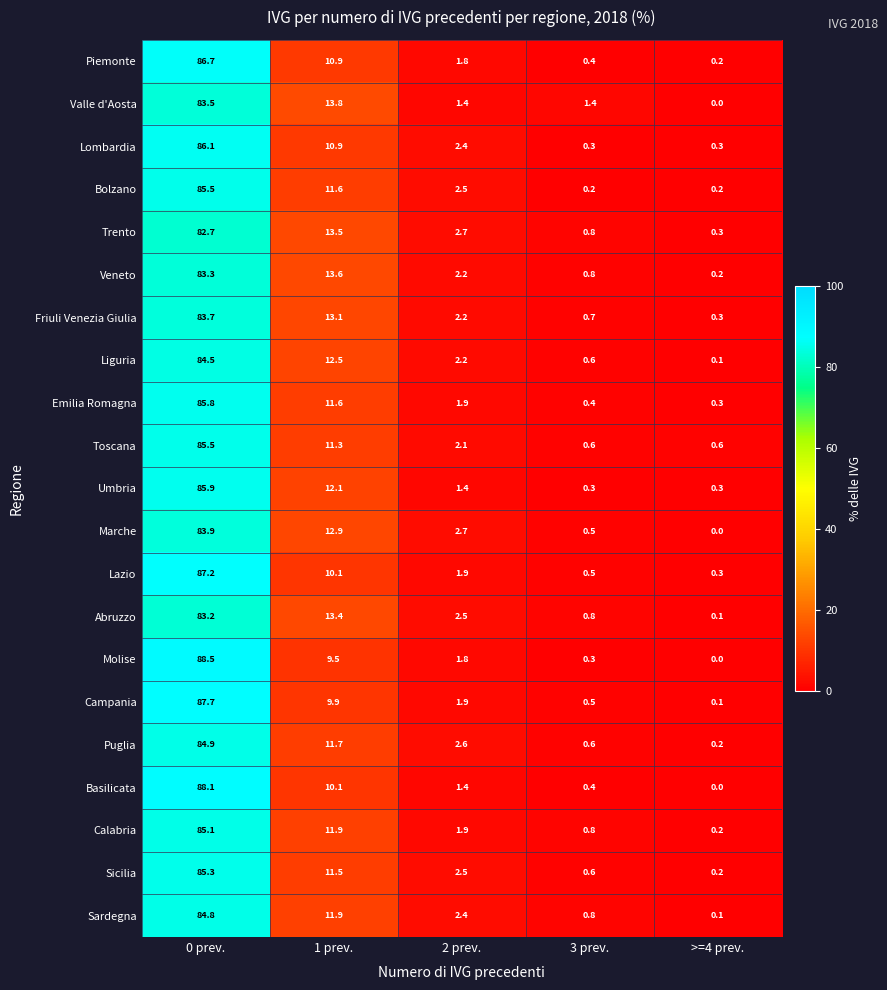

What is the spread (max minus min) of values at >=4 prev.?

0.6